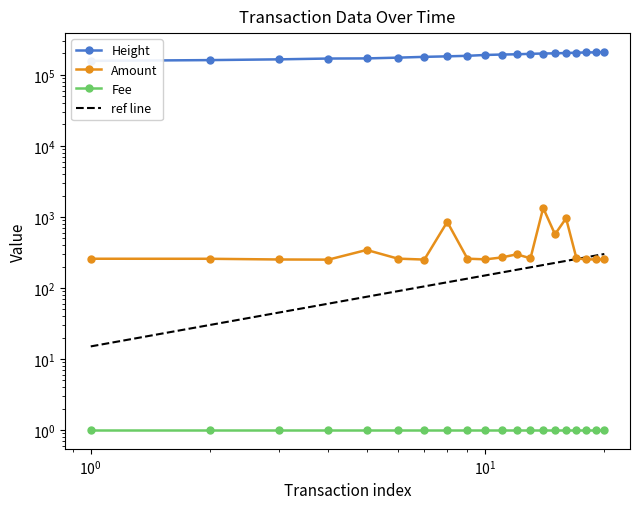

Which series has the largest range (max minus min)?

Height